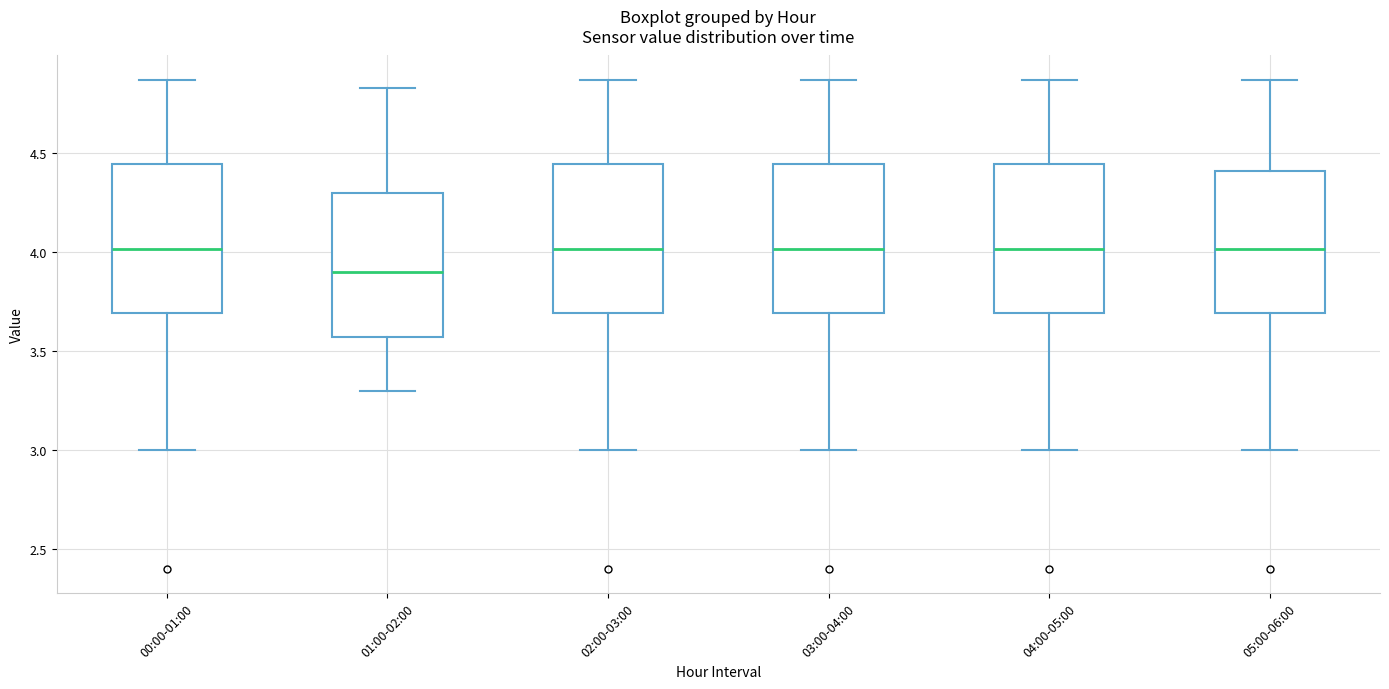

Reading left to right, transcribe this box plot: for each box, give where its median line is, the range the box spans, and where its two whiskers end, as read against the y-axis. The values are not printed on the chart, so give them approximately, as read against the axis.

00:00-01:00: median 4.00, box 3.70 to 4.45, whiskers 3.00 to 4.85
01:00-02:00: median 3.90, box 3.55 to 4.30, whiskers 3.30 to 4.85
02:00-03:00: median 4.00, box 3.70 to 4.45, whiskers 3.00 to 4.85
03:00-04:00: median 4.00, box 3.70 to 4.45, whiskers 3.00 to 4.85
04:00-05:00: median 4.00, box 3.70 to 4.45, whiskers 3.00 to 4.85
05:00-06:00: median 4.00, box 3.70 to 4.40, whiskers 3.00 to 4.85